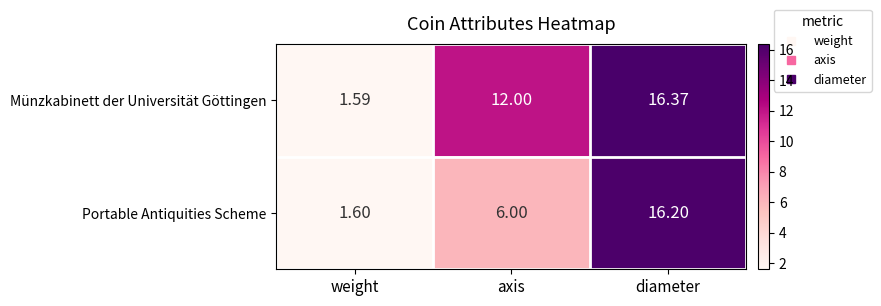

At which label is Portable Antiquities Scheme closest to 8?

axis